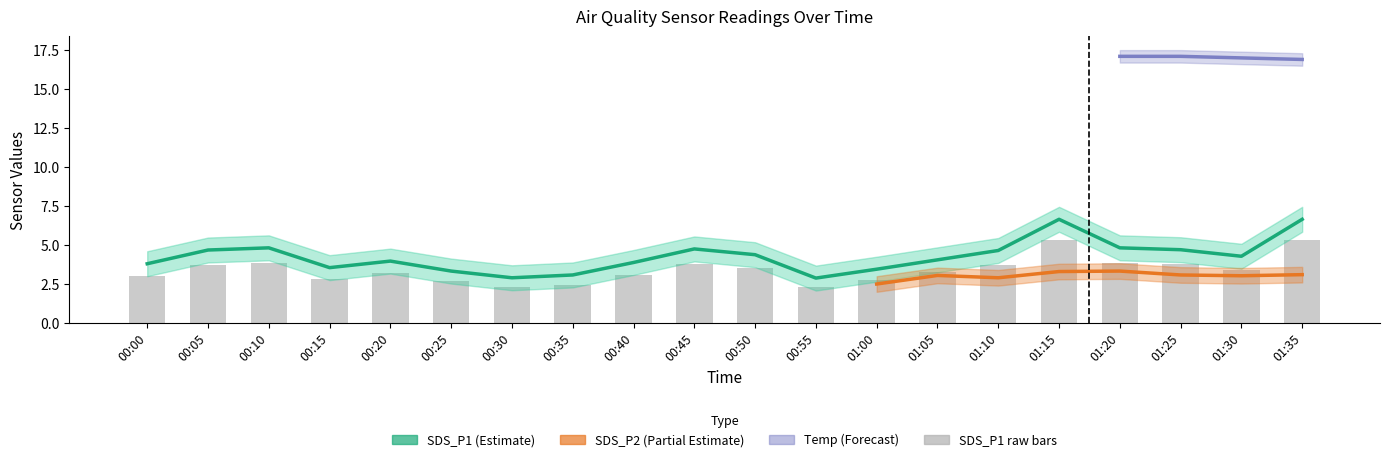

Are the bars horizontal?

No